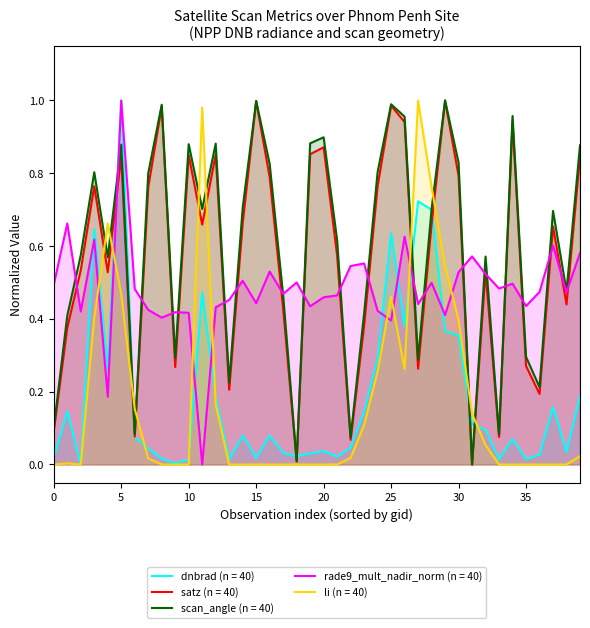

At which label does dnbrad reach its minimum?

10